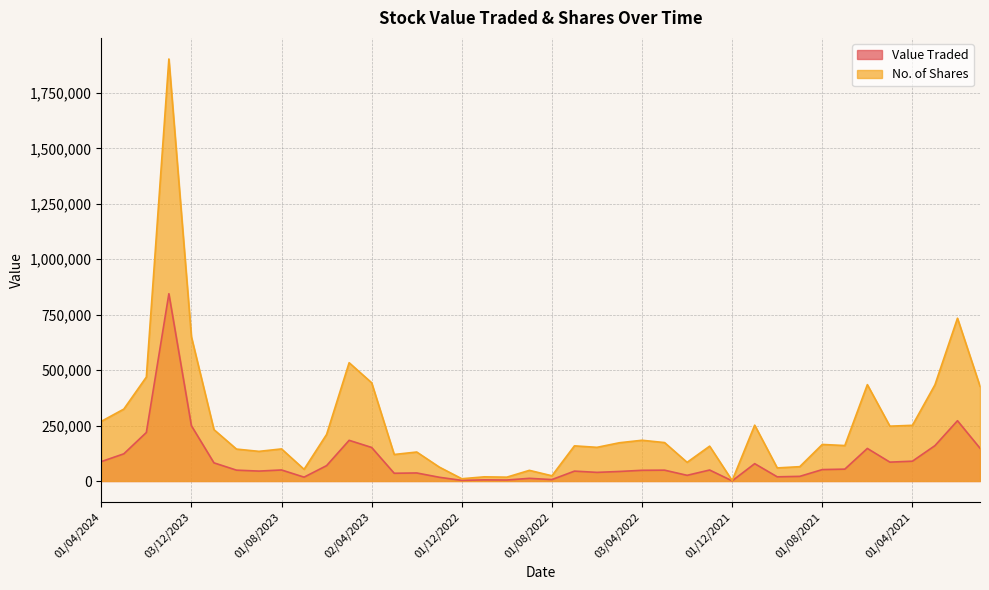

How many interior local valleys does the No. of Shares series have?

12